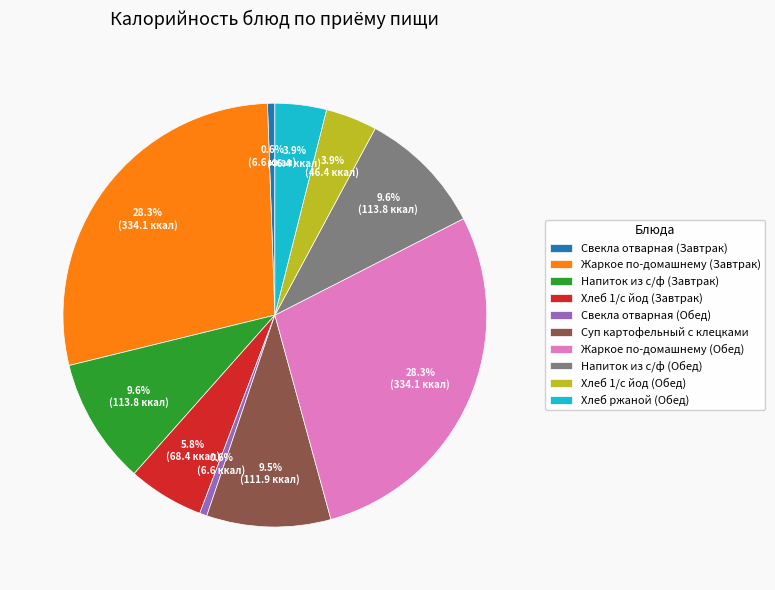

Which has a higher value, Хлеб 1/с йод (Обед) or Суп картофельный с клецками?

Суп картофельный с клецками